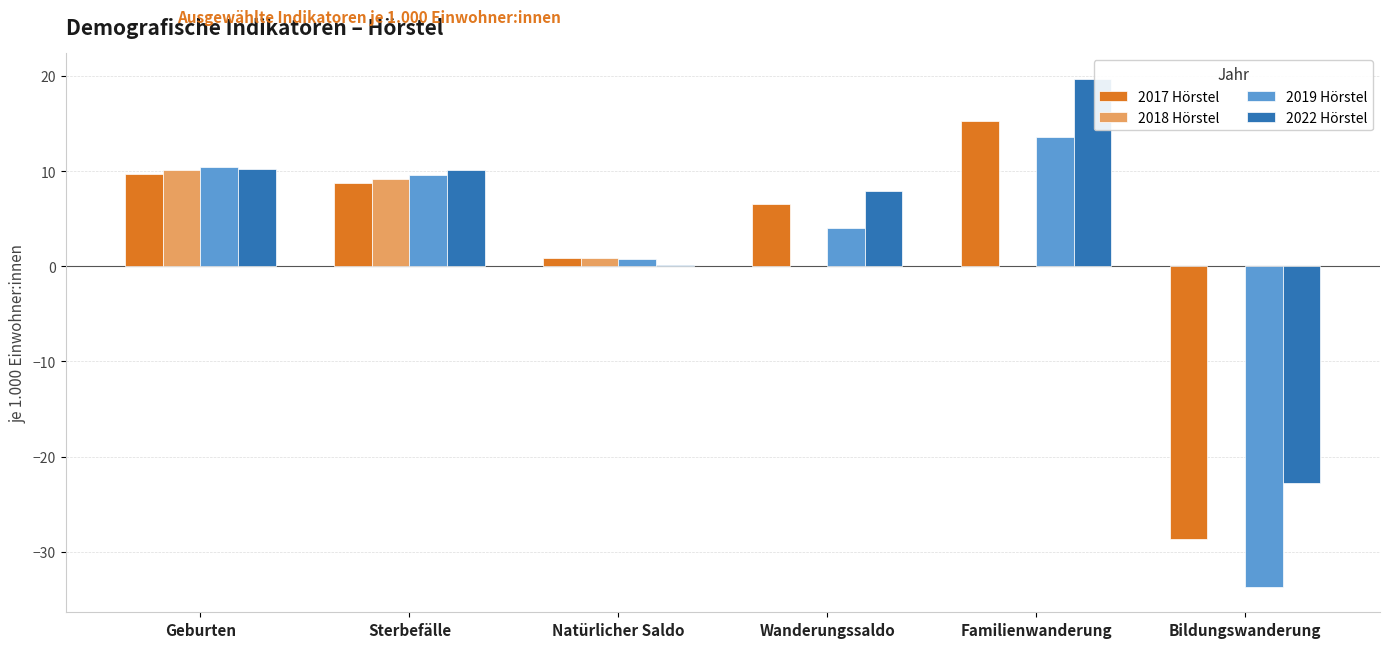

What is the sum of the 2017 Hörstel values at Wanderungssaldo and Bildungswanderung?

-22.2